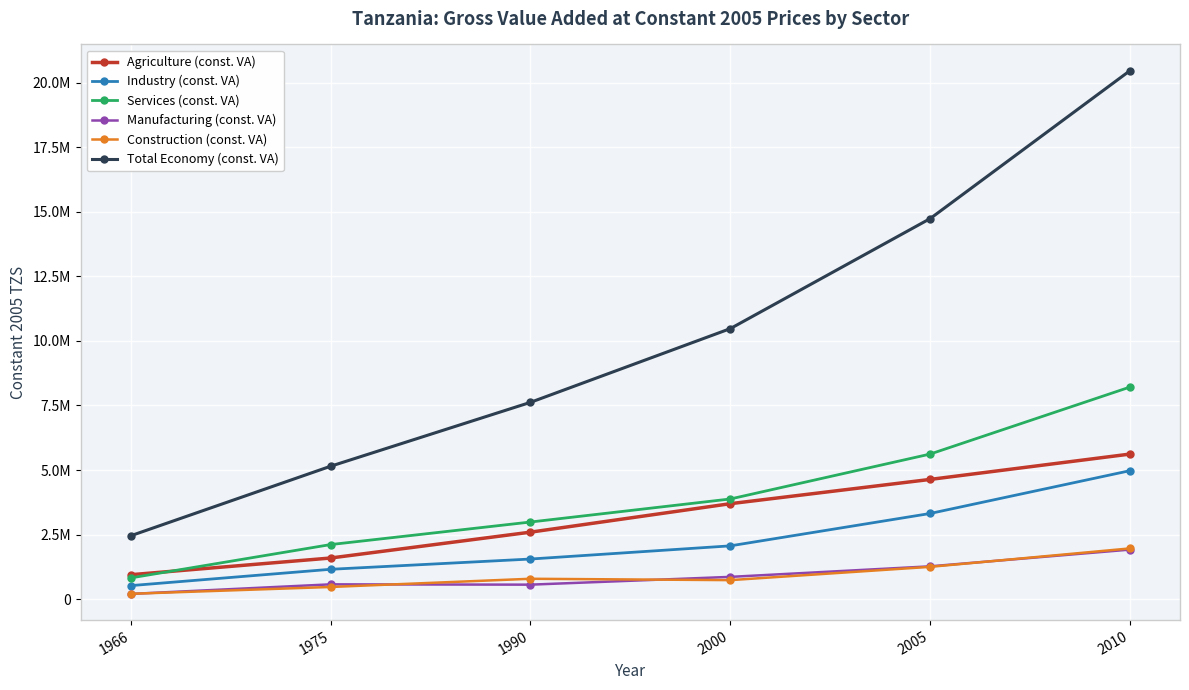

What is the value of the Manufacturing (const. VA) point at the 2nd from the left?

571367.6